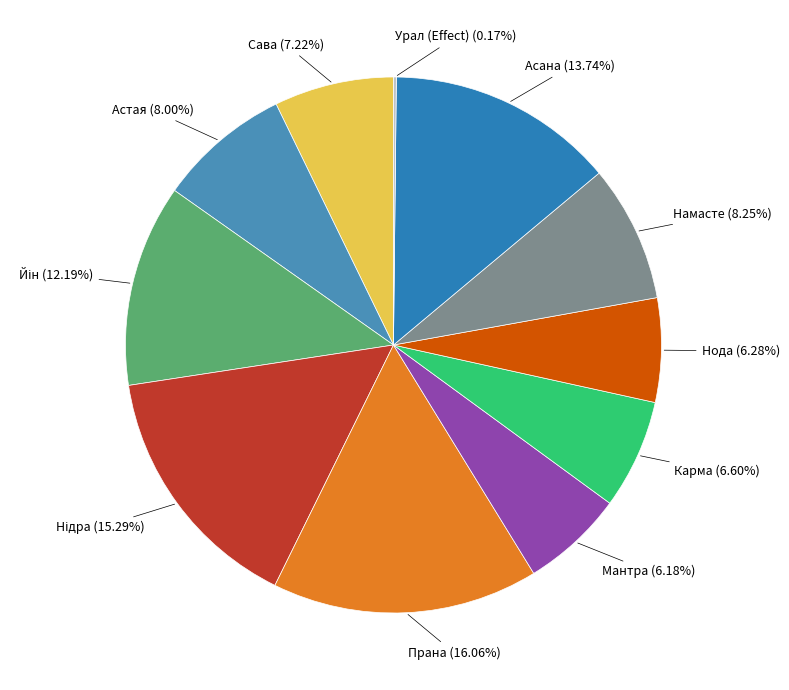

Which has a higher value, Мантра or Асана?

Асана